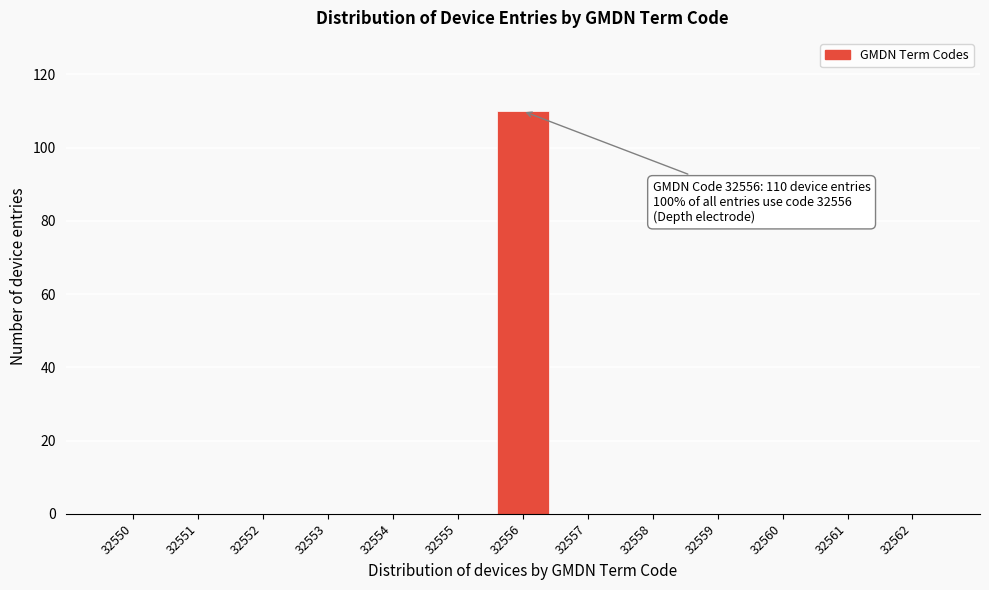

Reading left to right, transcribe all the data shown in this chart.

32550=0	32551=0	32552=0	32553=0	32554=0	32555=0	32556=110	32557=0	32558=0	32559=0	32560=0	32561=0	32562=0